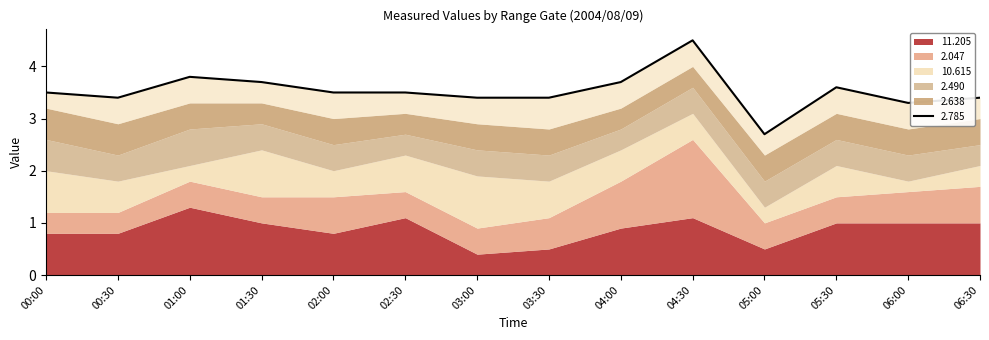

Is the value of 2.047 at 2004/08/09 00:00 greater than the value of 2.638 at 2004/08/09 05:30?

No